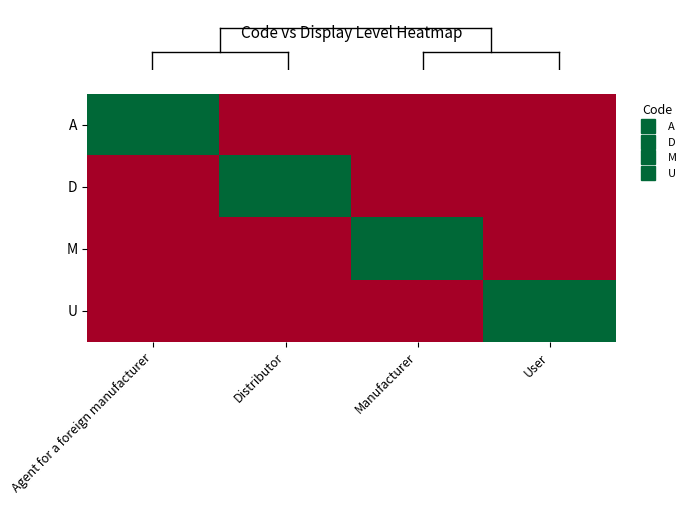

Between Agent for a foreign manufacturer and User, which is larger?

Agent for a foreign manufacturer